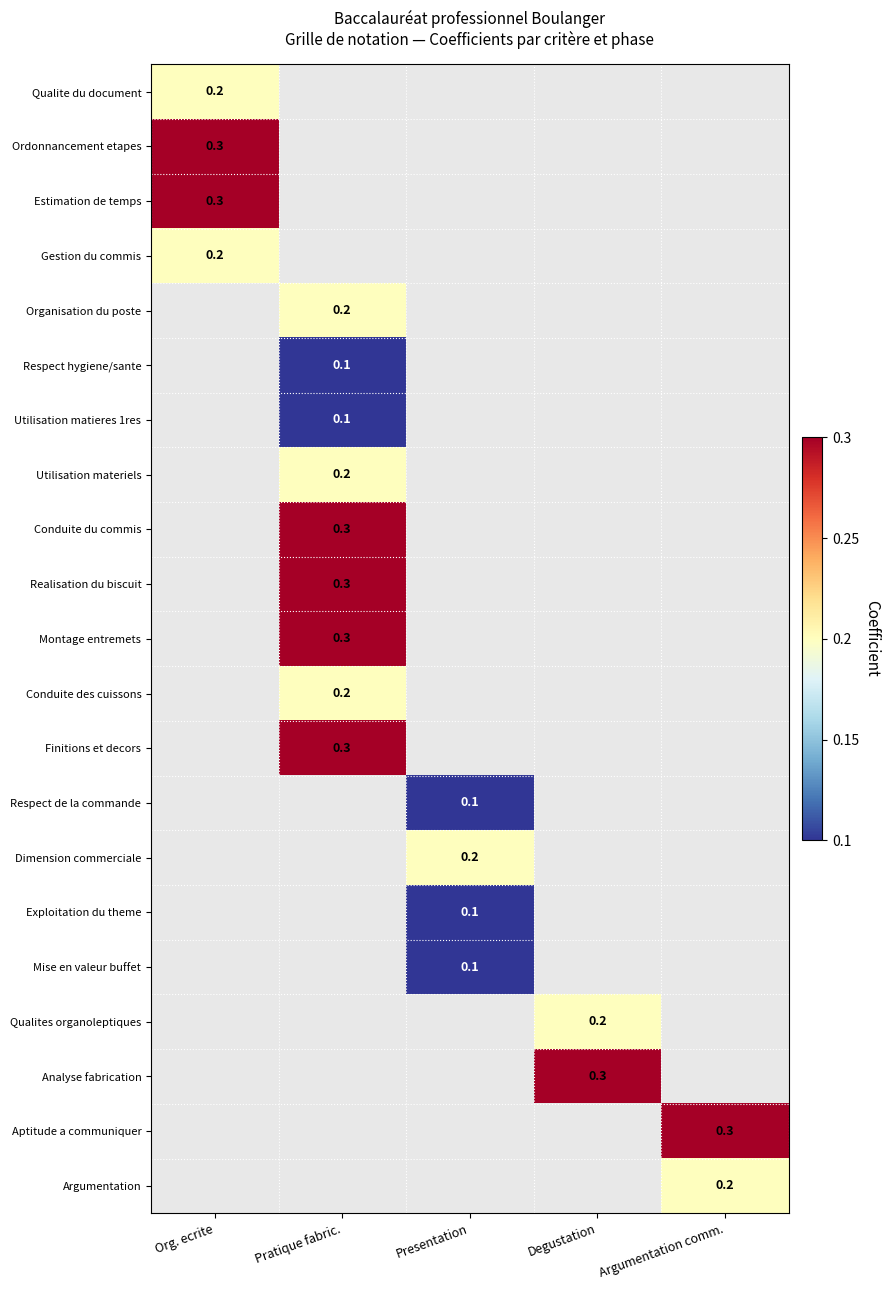

Which category has the highest value across all series?

Org. ecrite